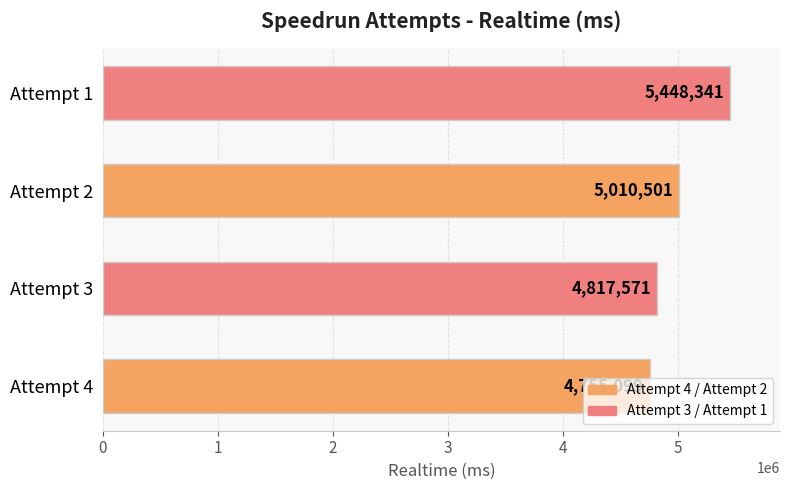

What is the change in value from Attempt 4 to Attempt 2?

+255402